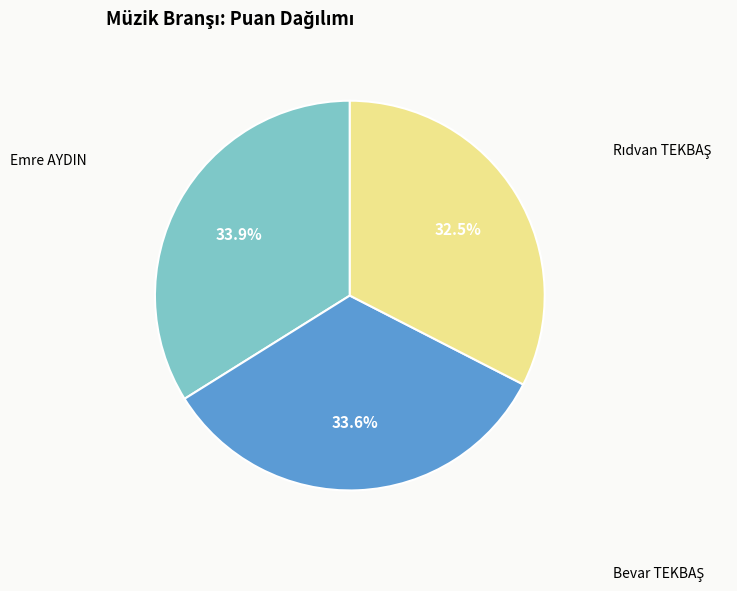

Is there any slice that represents more than half of the pie?

No